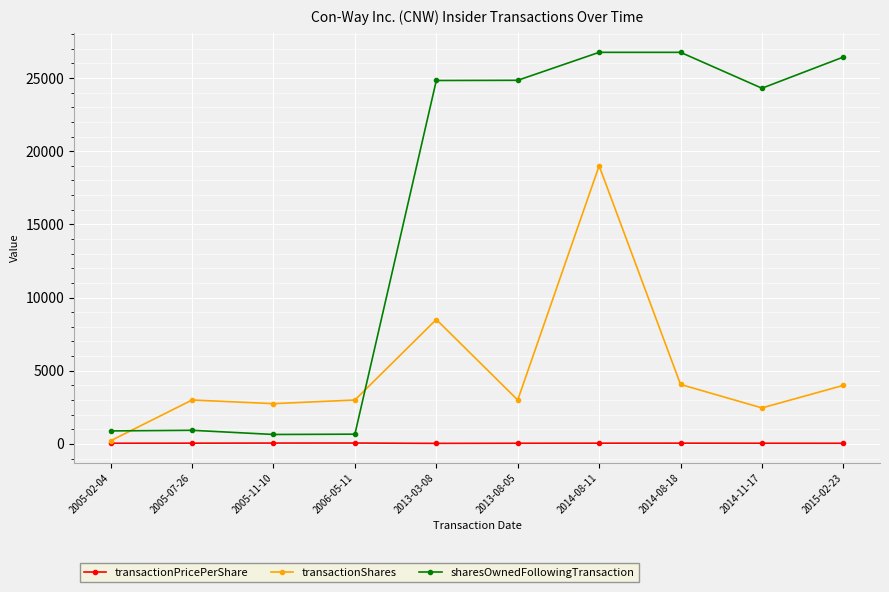

What is the sum of the transactionPricePerShare values at 2014-08-18 and 2005-07-26?

101.8